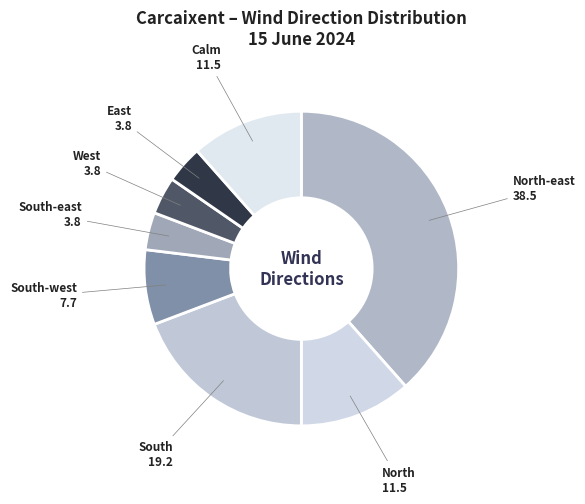

Does East account for over 50% of the chart?

No